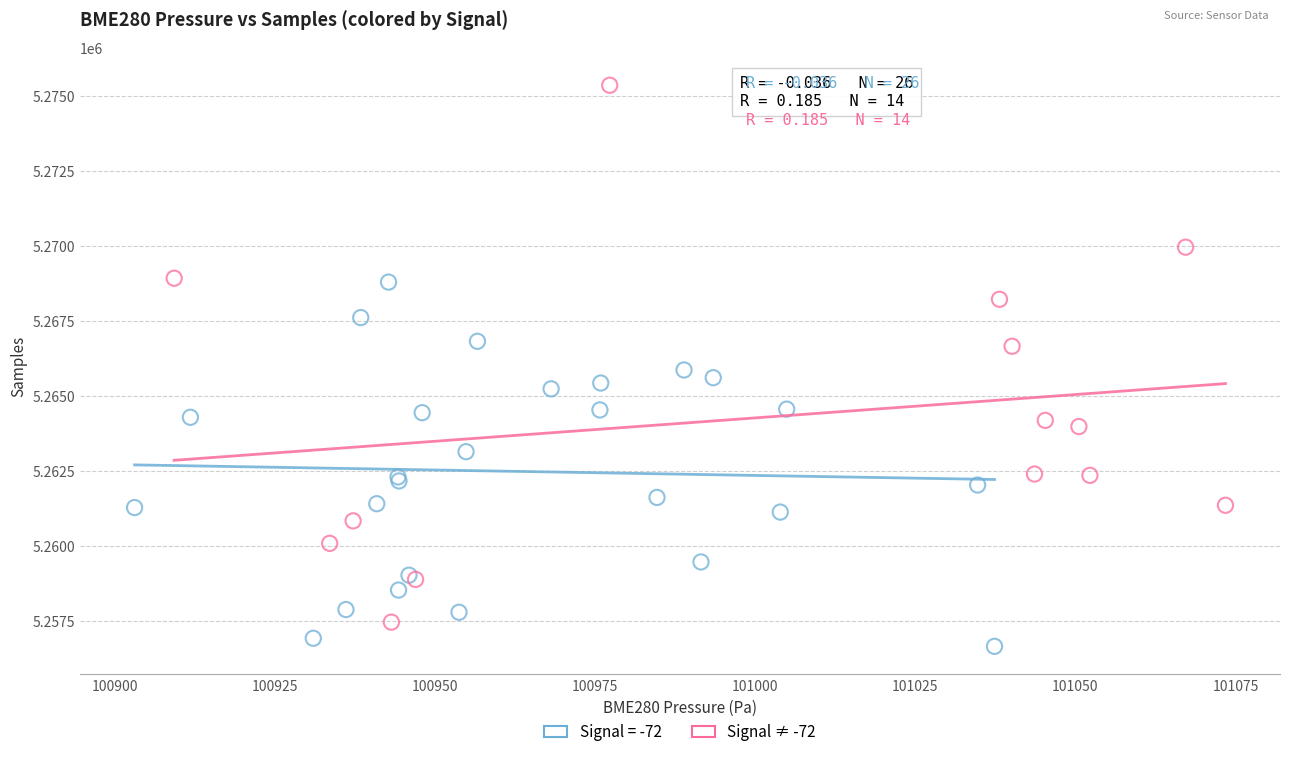

Which series contains the highest Y value?

Signal ≠ -72